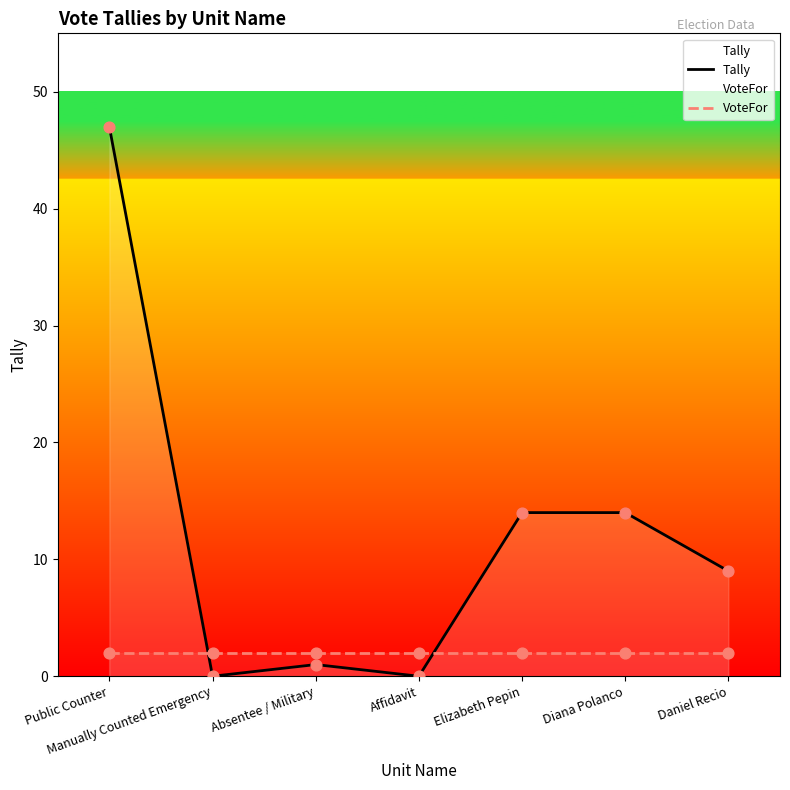

Which series has the widest spread of Y values?

Tally